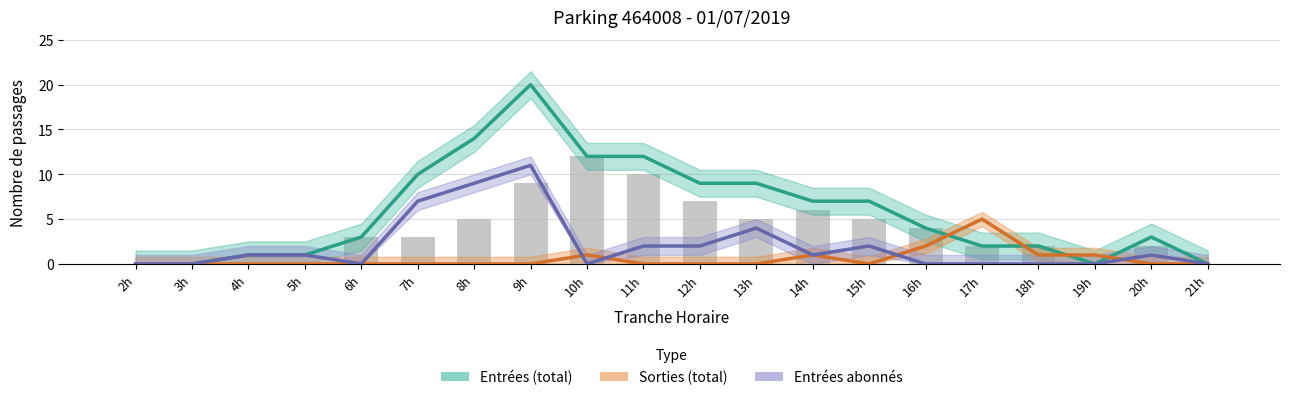

What is the label of the 20th bar from the left?

21h